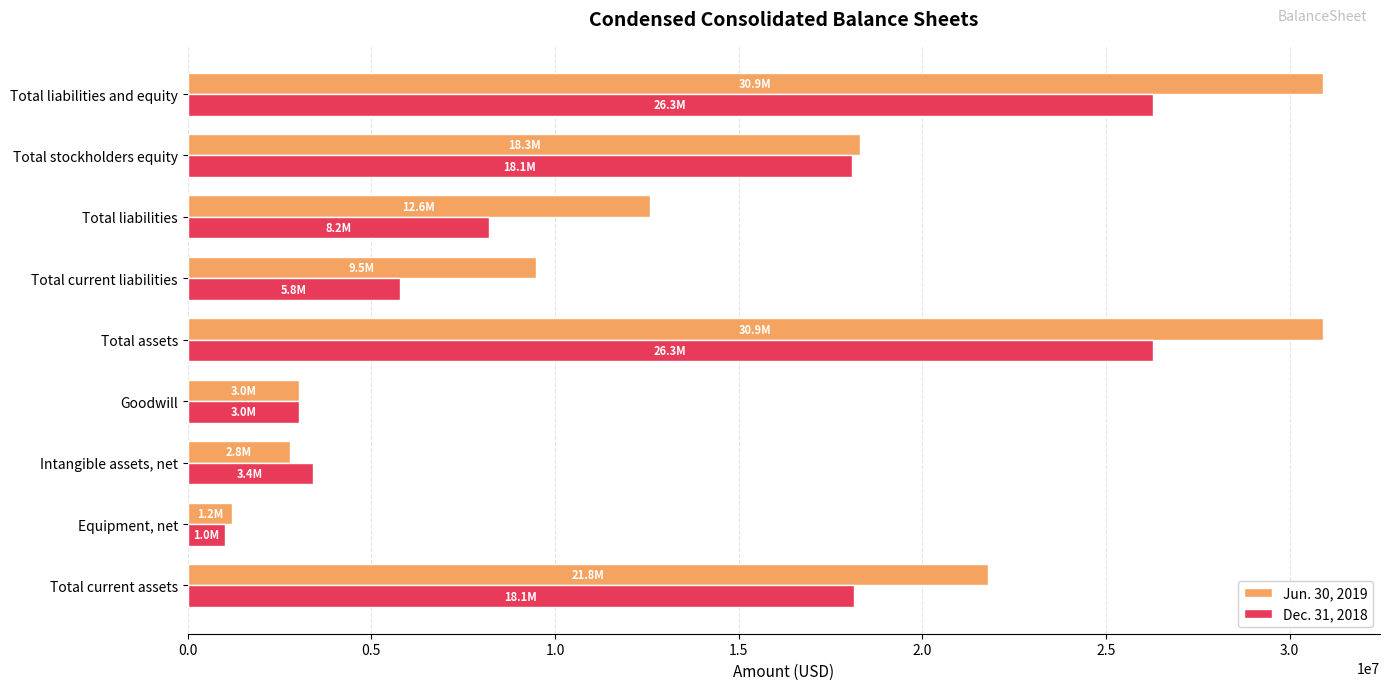

What are all the series names shown in the legend?

Jun. 30, 2019, Dec. 31, 2018